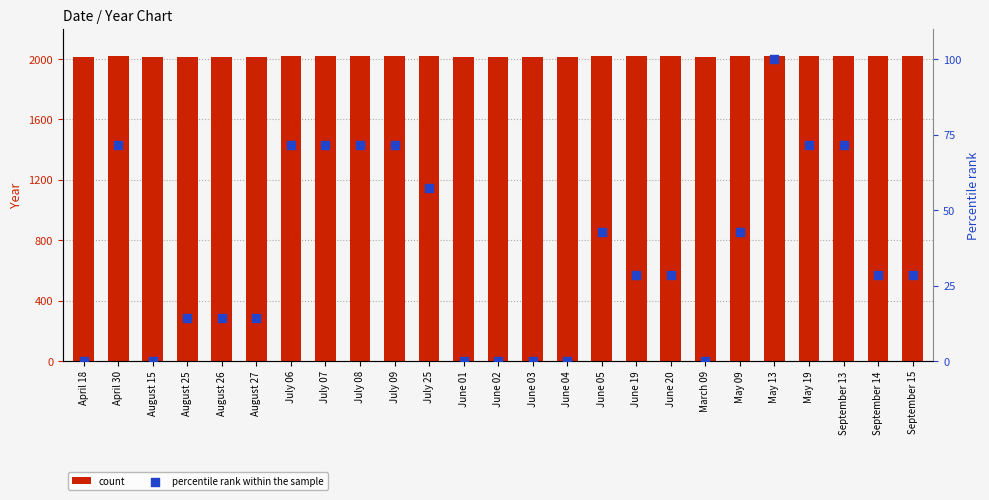

Which series reaches the maximum Y coordinate?

count